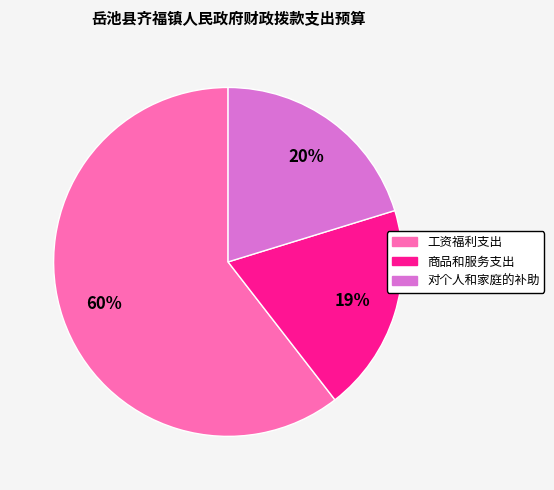

Is the sum of 商品和服务支出 and 工资福利支出 greater than half?

Yes